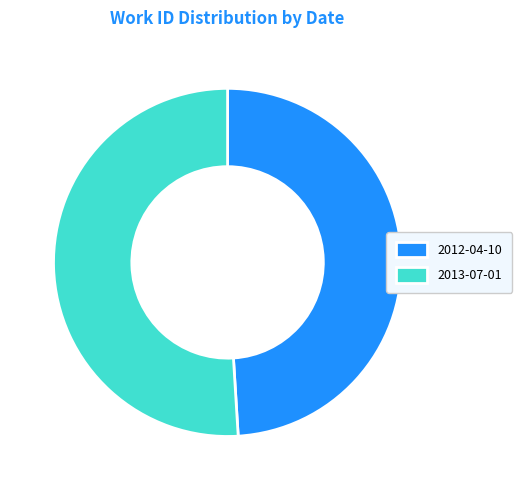

Between 2012-04-10 and 2013-07-01, which is larger?

2013-07-01